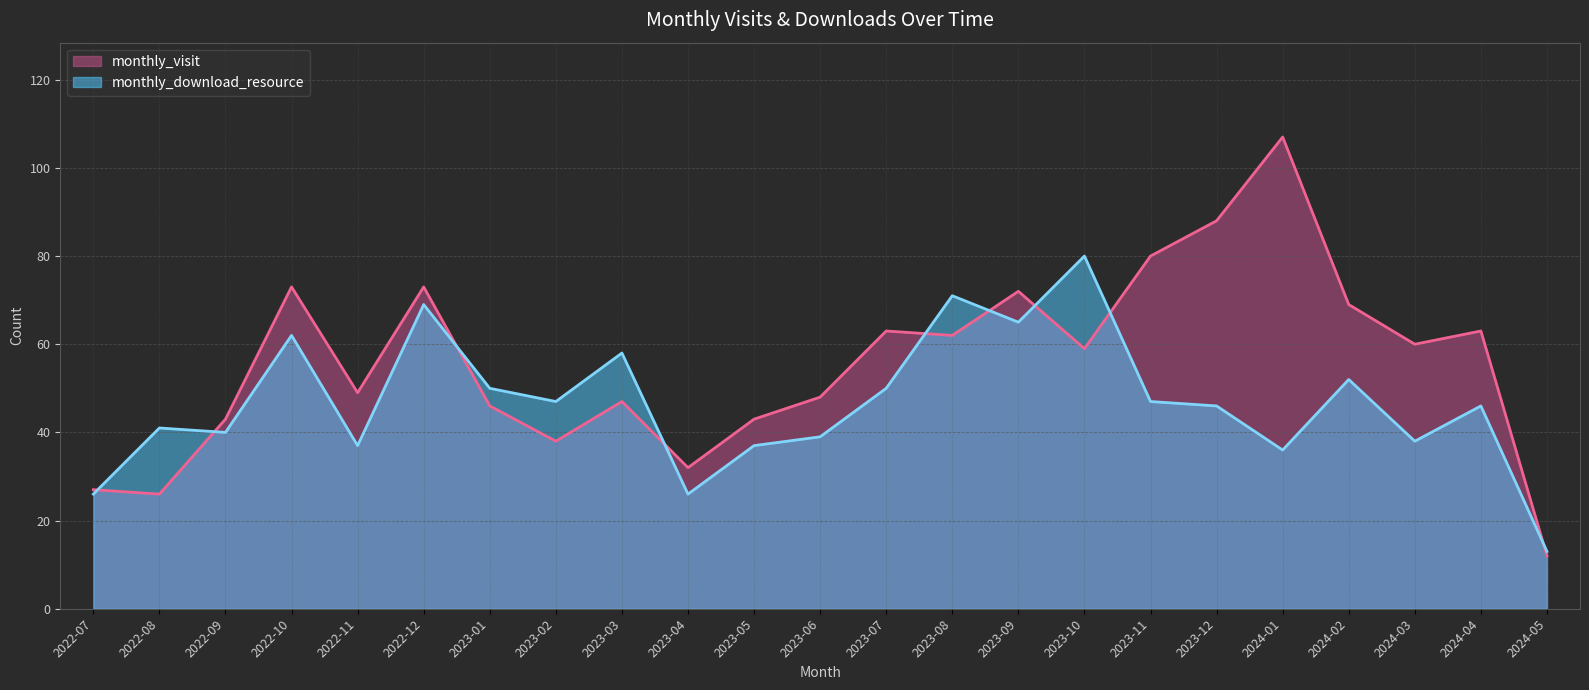

After their last crossing, which series has the higher values: monthly_visit or monthly_download_resource?

monthly_download_resource